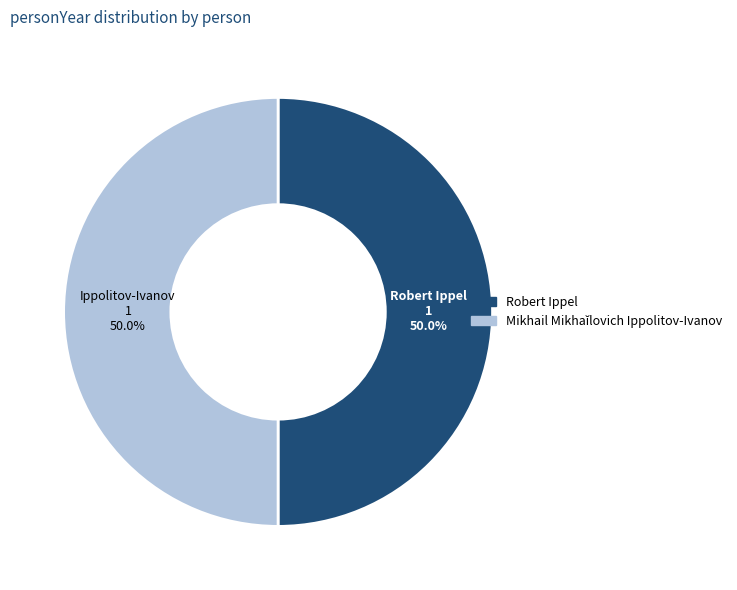

How much of the chart is everything except Robert Ippel?

50.0%